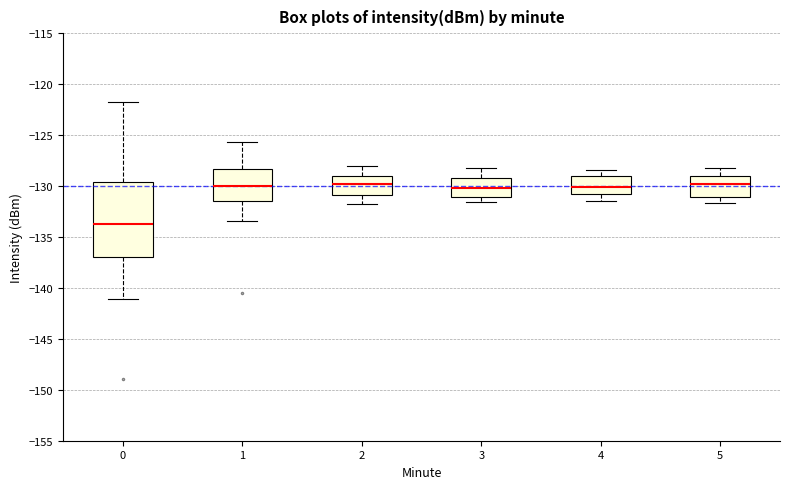

Reading left to right, transcribe this box plot: for each box, give where its median line is, the range the box spans, and where its two whiskers end, as read against the y-axis. The values are not printed on the chart, so give them approximately, as read against the axis.

0: median -134.0, box -137.0 to -129.5, whiskers -141.0 to -122.0
1: median -130.0, box -131.5 to -128.5, whiskers -133.5 to -125.5
2: median -130.0, box -131.0 to -129.0, whiskers -132.0 to -128.0
3: median -130.0, box -131.0 to -129.0, whiskers -131.5 to -128.0
4: median -130.0, box -131.0 to -129.0, whiskers -131.5 to -128.5
5: median -130.0, box -131.0 to -129.0, whiskers -131.5 to -128.0